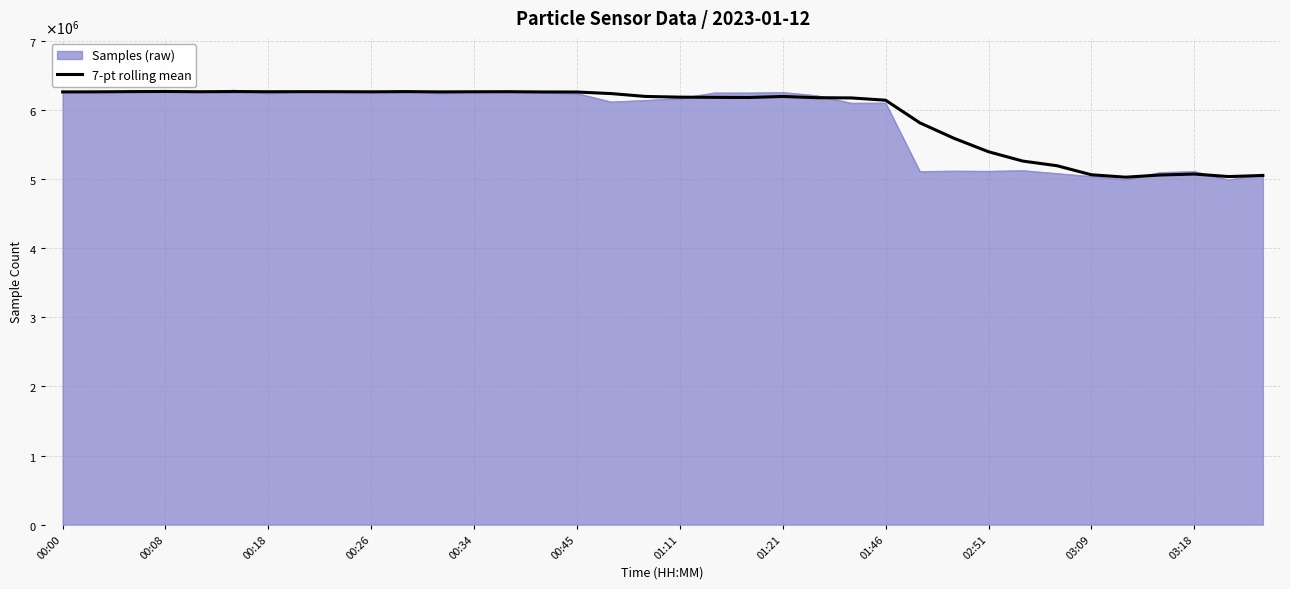

Which category has the highest value across all series?

00:08